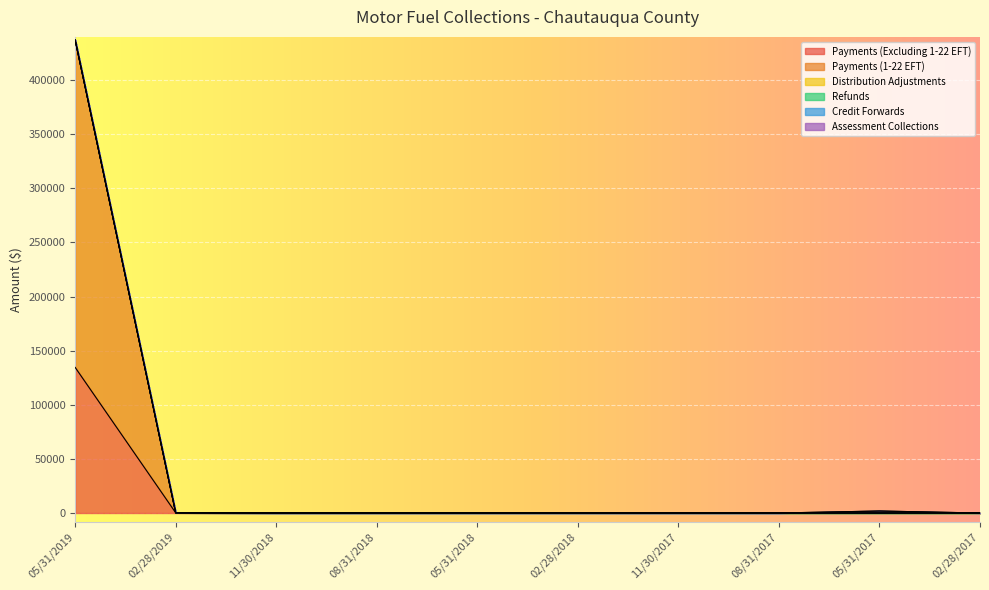

What position from the right is 02/28/2019?

9